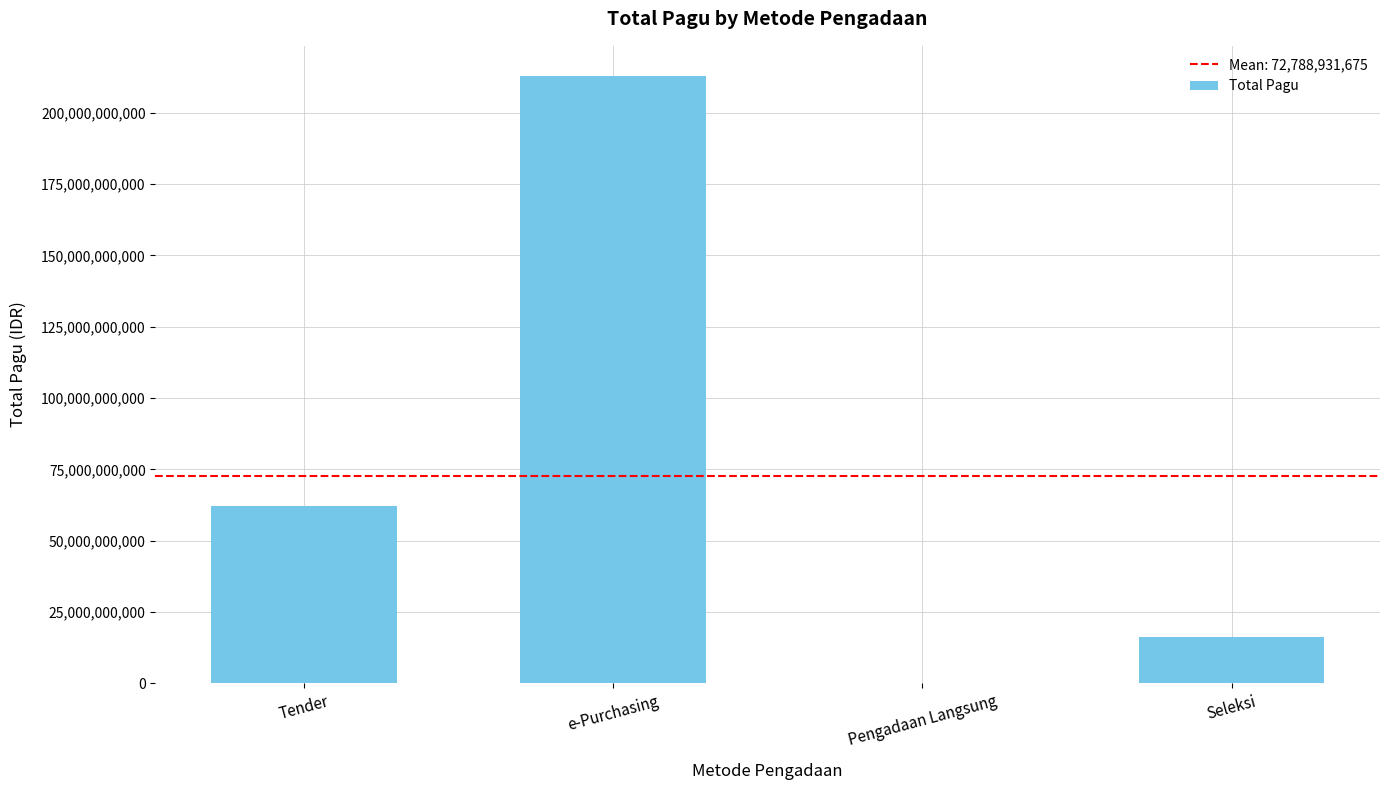

Between e-Purchasing and Seleksi, which is larger?

e-Purchasing